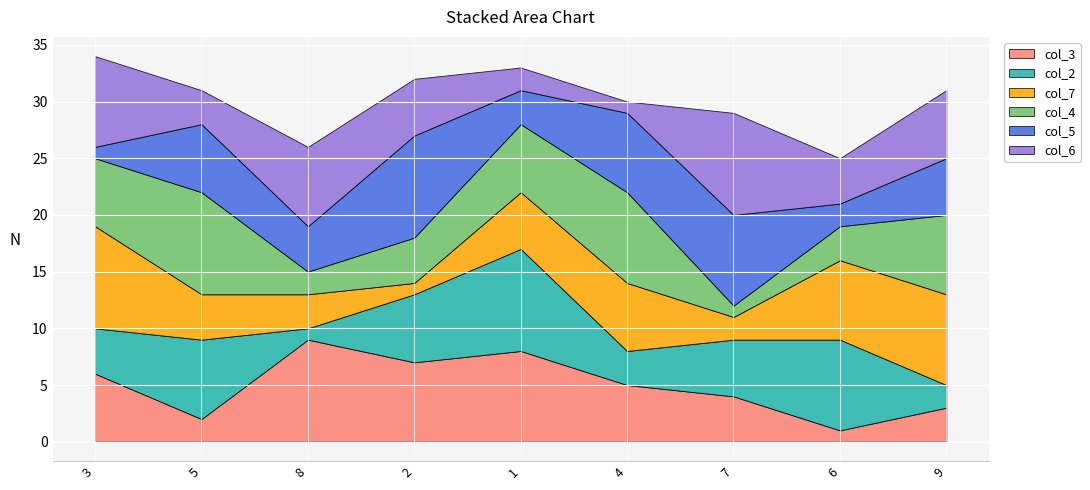

At which category does col_5 reach its first local valley?

8